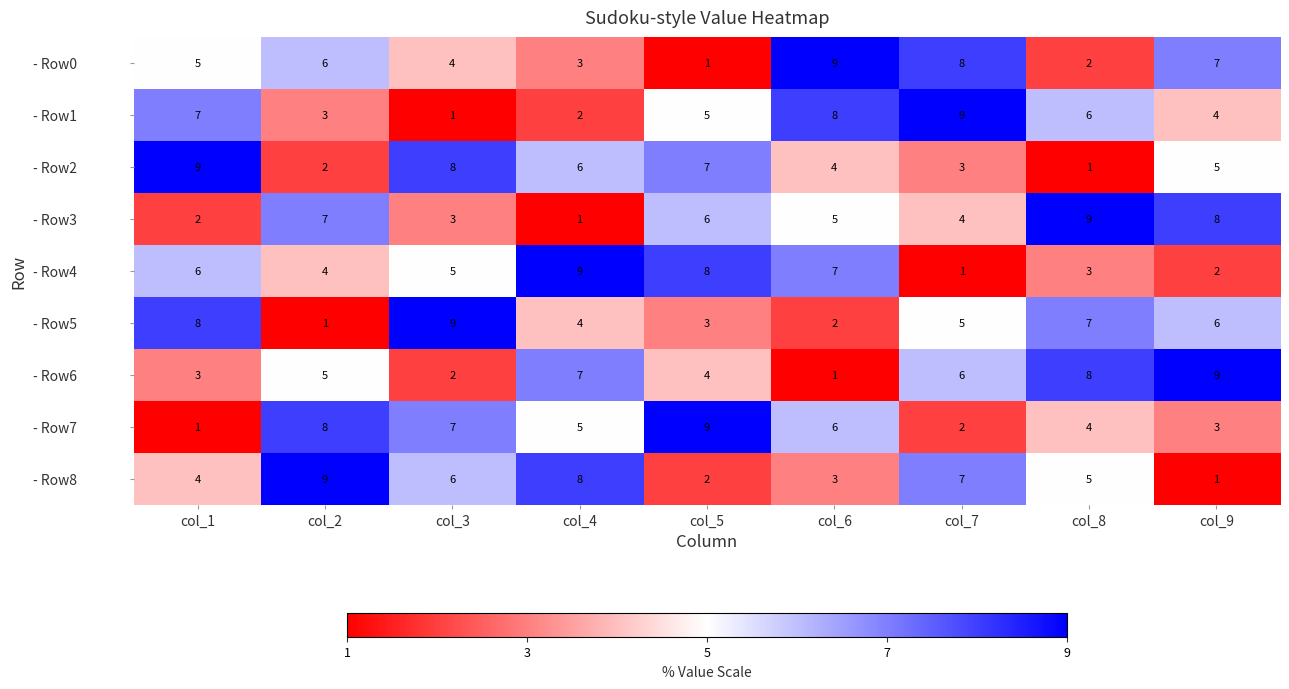

How many data points in - Row8 are less than 5?

4